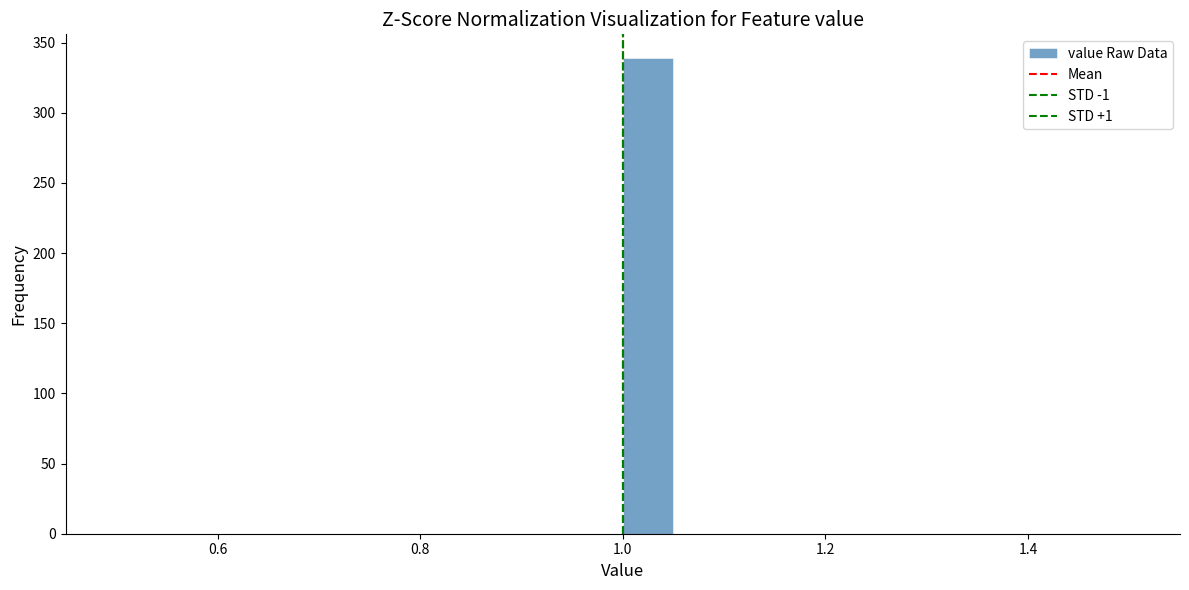

Around what value on the x-axis is the tallest bar? Give the approximate position of its centre, as read against the axis.

1.02